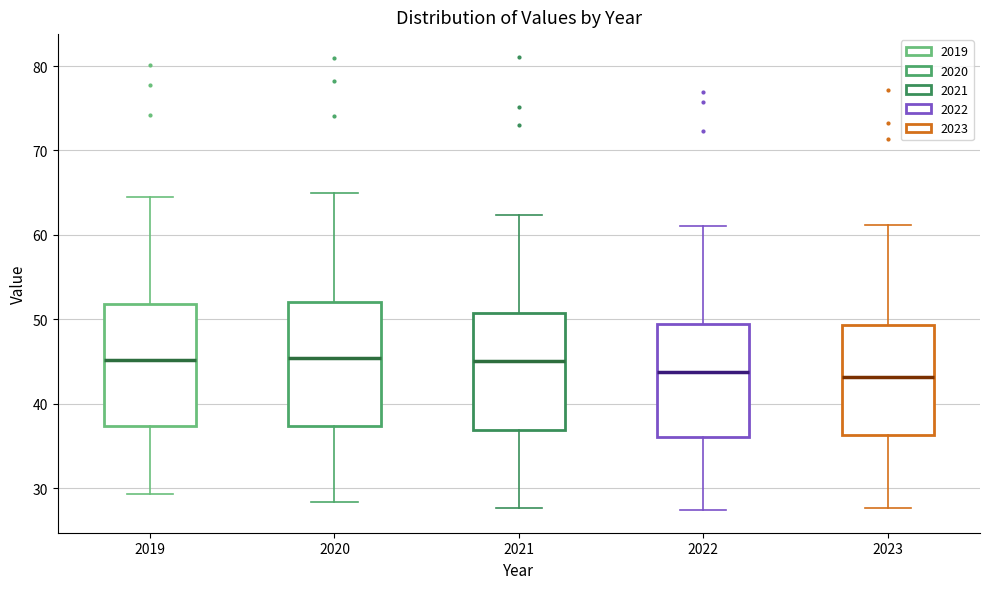

Reading left to right, transcribe this box plot: for each box, give where its median line is, the range the box spans, and where its two whiskers end, as read against the y-axis. The values are not printed on the chart, so give them approximately, as read against the axis.

2019: median 45, box 37 to 52, whiskers 29 to 65
2020: median 45, box 37 to 52, whiskers 28 to 65
2021: median 45, box 37 to 51, whiskers 28 to 62
2022: median 44, box 36 to 49, whiskers 27 to 61
2023: median 43, box 36 to 49, whiskers 28 to 61